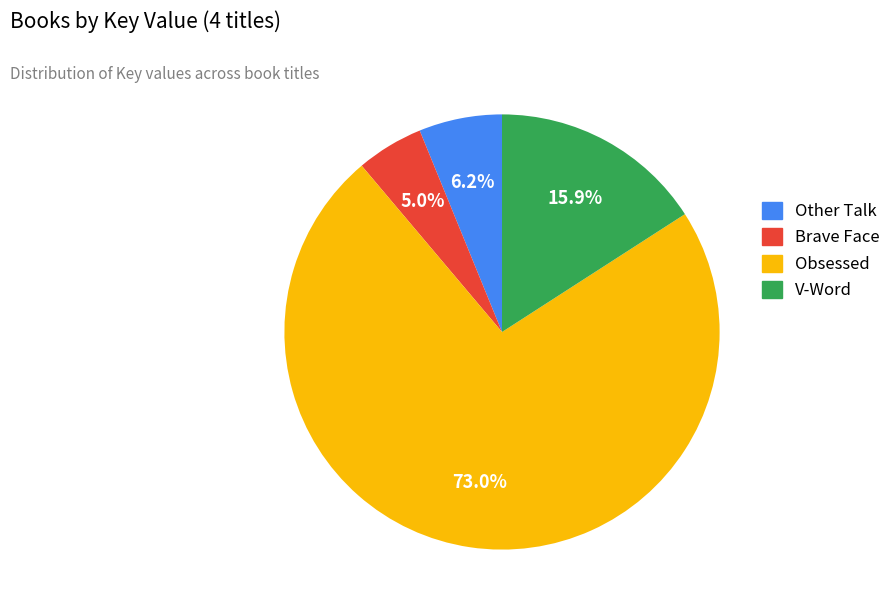

Does Other Talk represent more than half of the total?

No